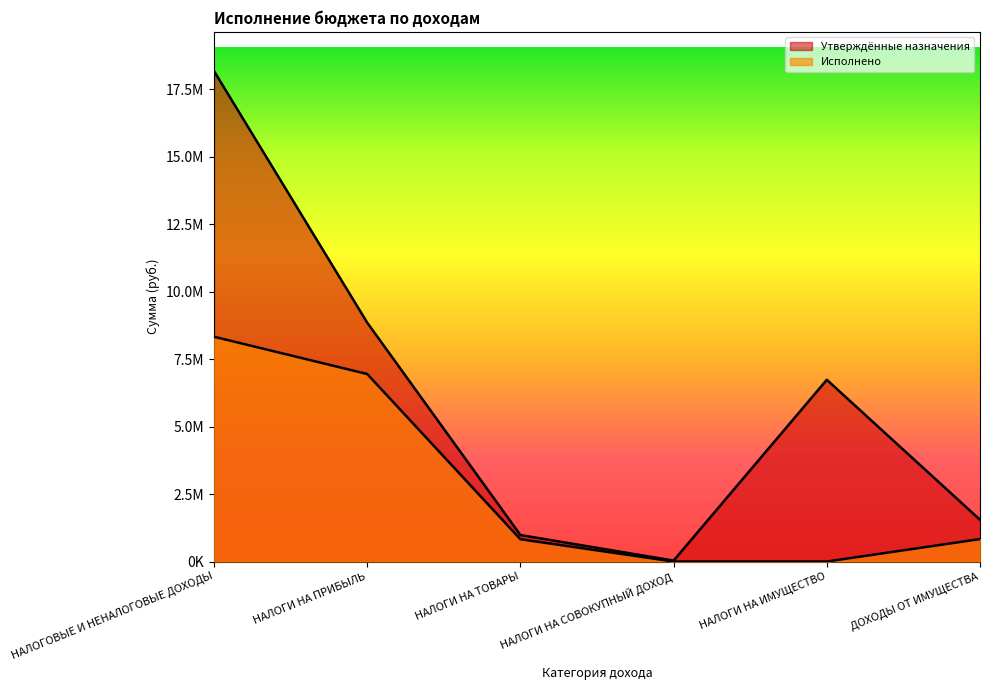

True or false: Исполнено has a value of 831140.9 at ДОХОДЫ ОТ ИМУЩЕСТВА.

True